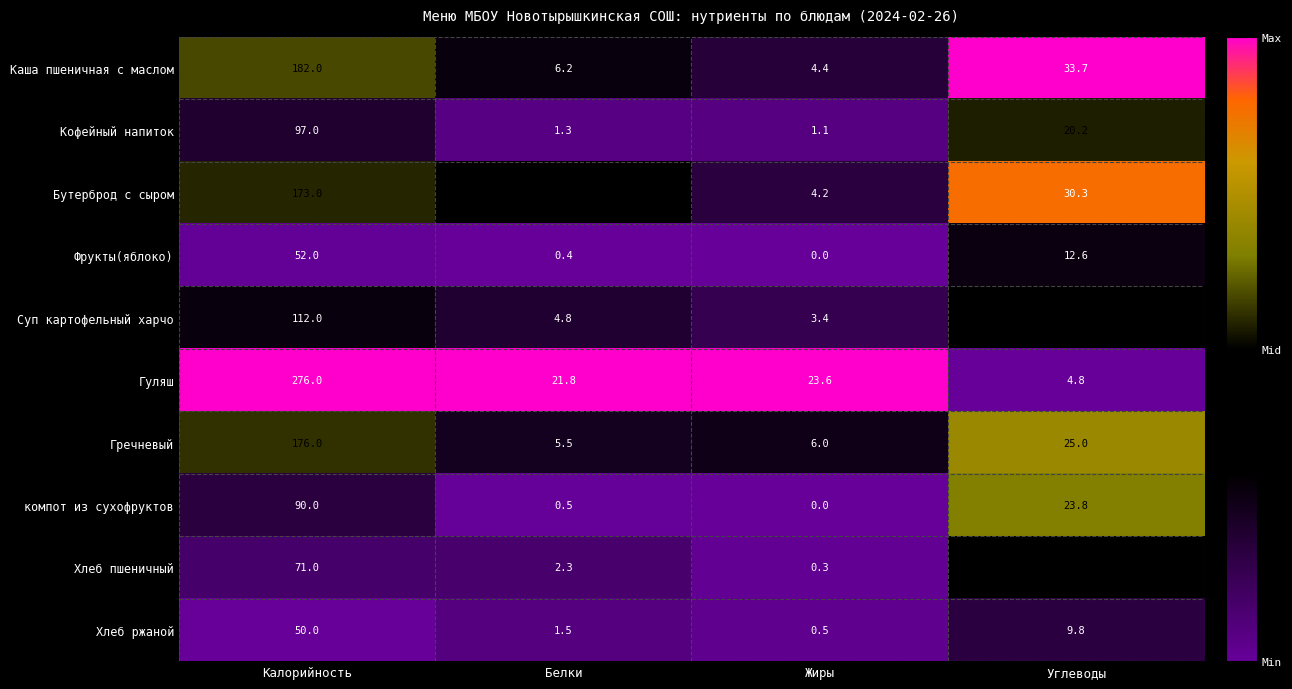

What is the difference between the highest and lowest values at Белки?

21.4